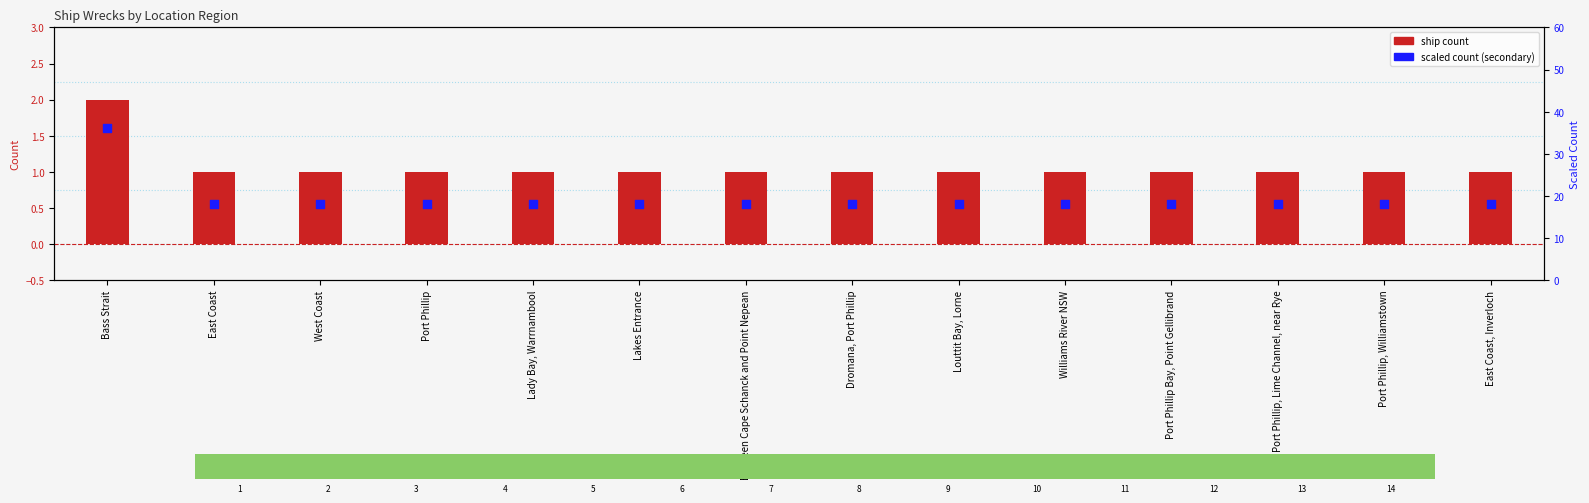

Which series has the largest Y range (max minus min)?

scaled count (secondary)